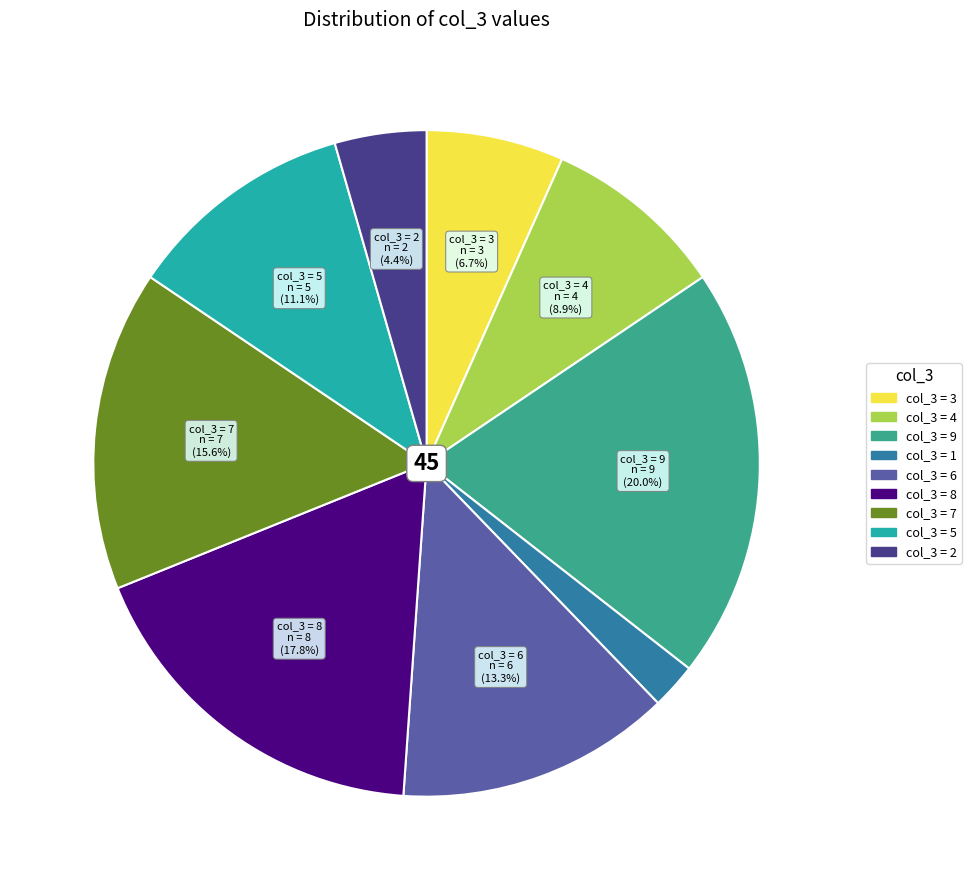

Does any single category account for the majority?

No